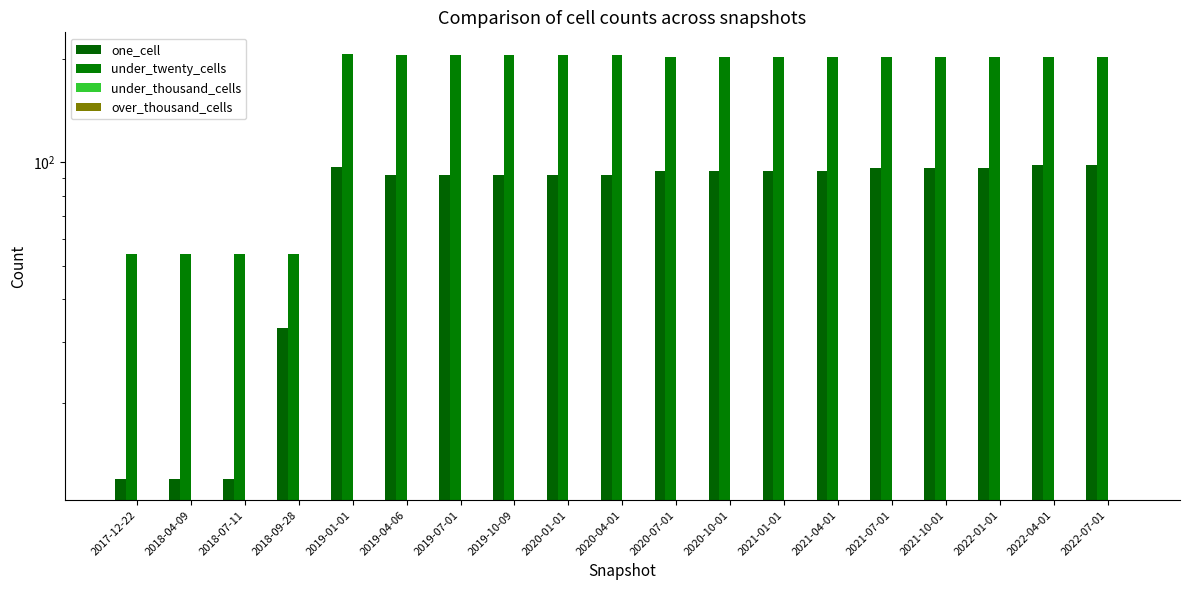

What is the label of the 14th bar from the left?

2021-04-01